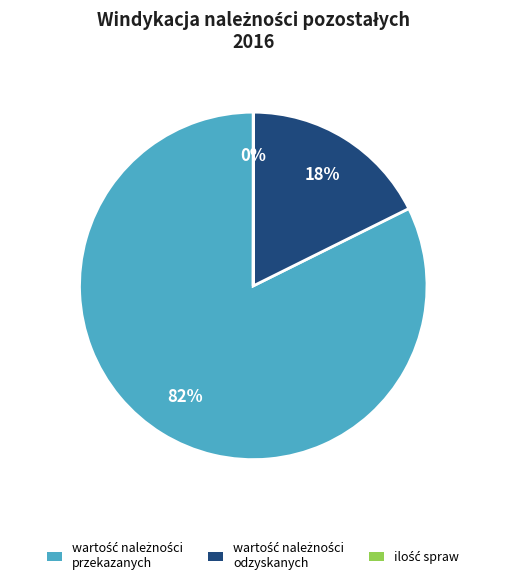

To the nearest percent, what is the difference between the largest and smallest slice percentages?

82%